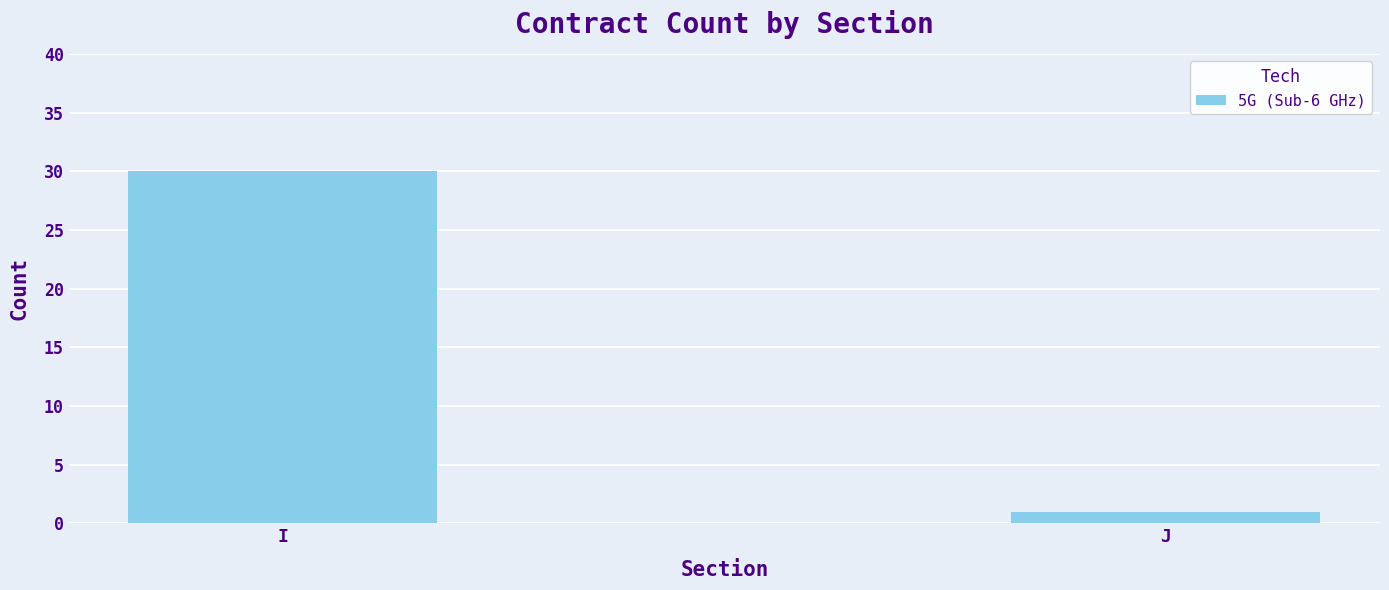

Rank the categories by value from highest to lowest.

I, J